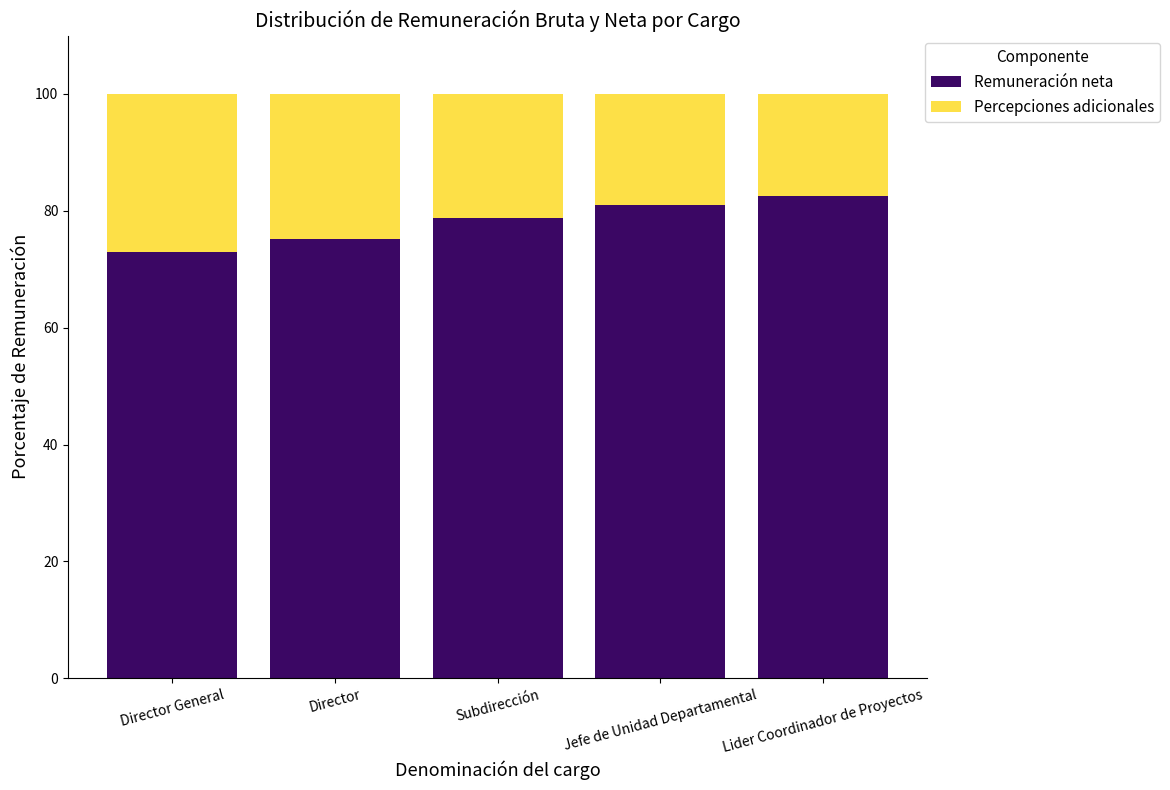

The value of Remuneración neta at Subdirección is 112.8. True or false?

False